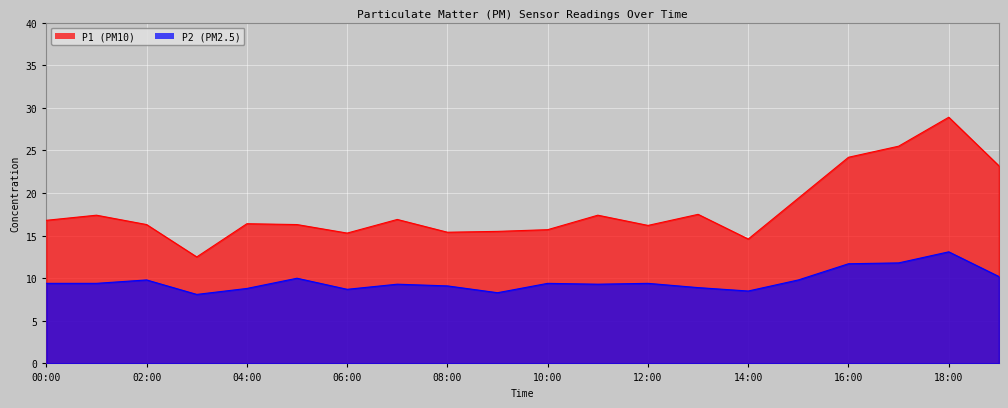

Rank the series at 19:00 from lowest to highest value.

P2, P1